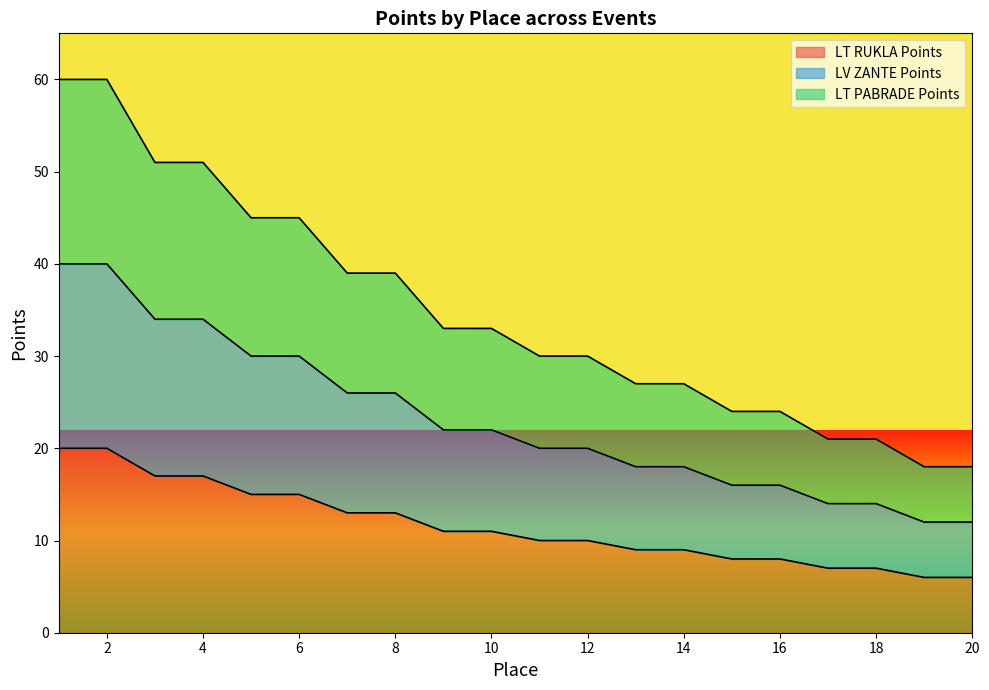

True or false: LT RUKLA Points and LV ZANTE Points intersect in this chart.

False